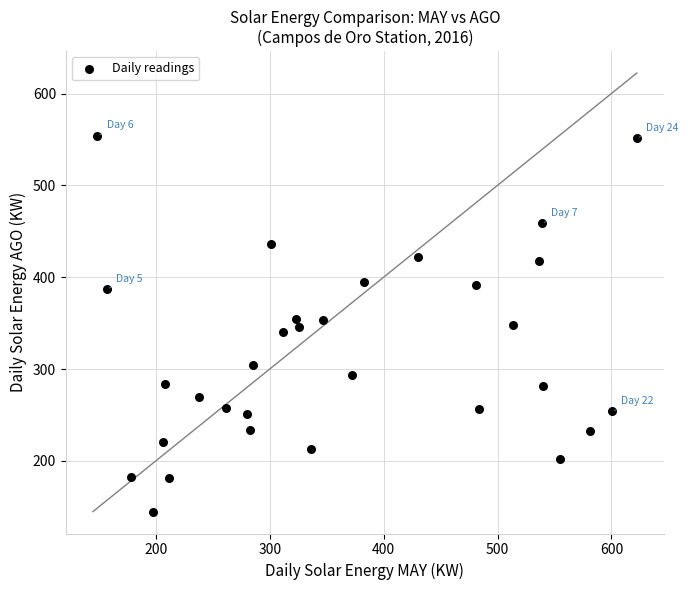

What is the range of Y values (max minus min)?

409.3